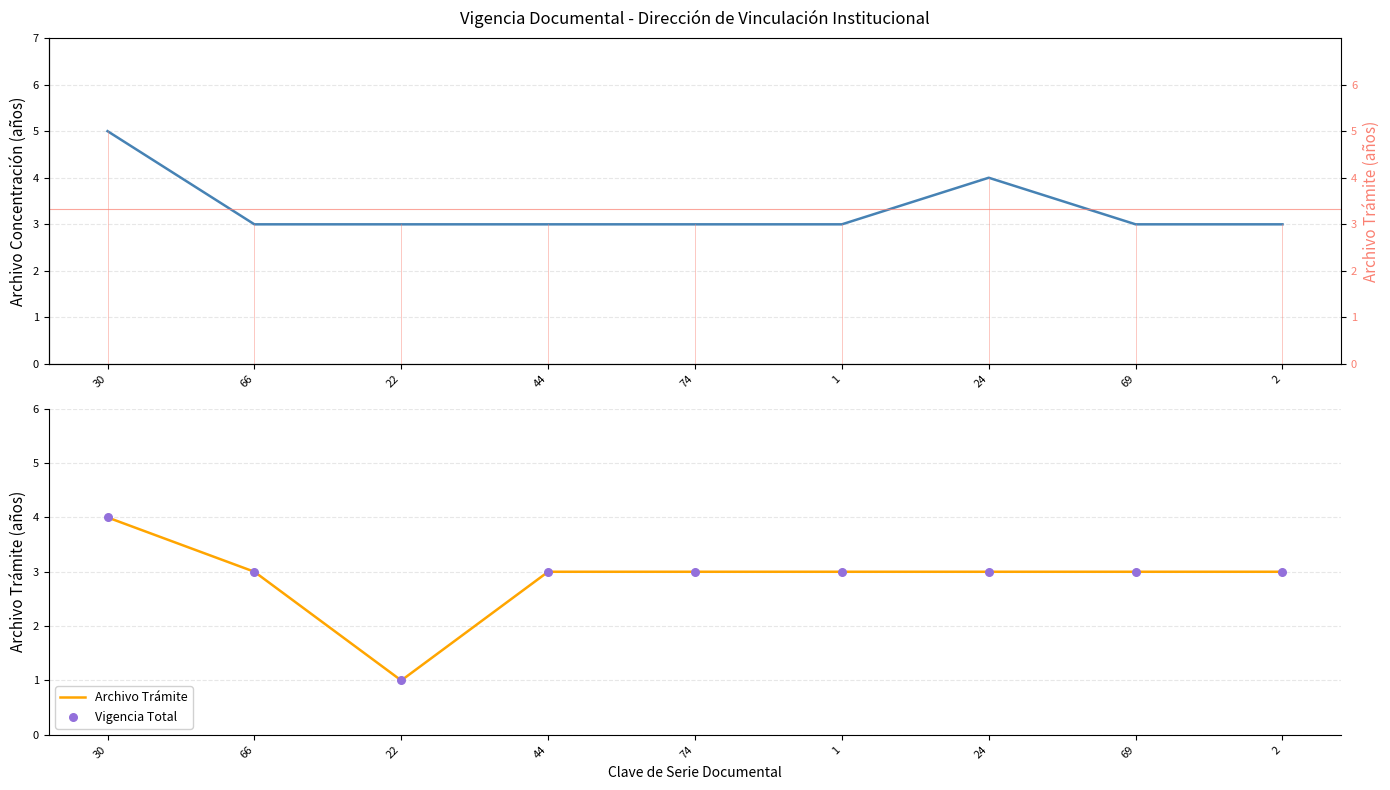

What are all the series names shown in the legend?

Archivo Concentración, Archivo Trámite, Vigencia Total